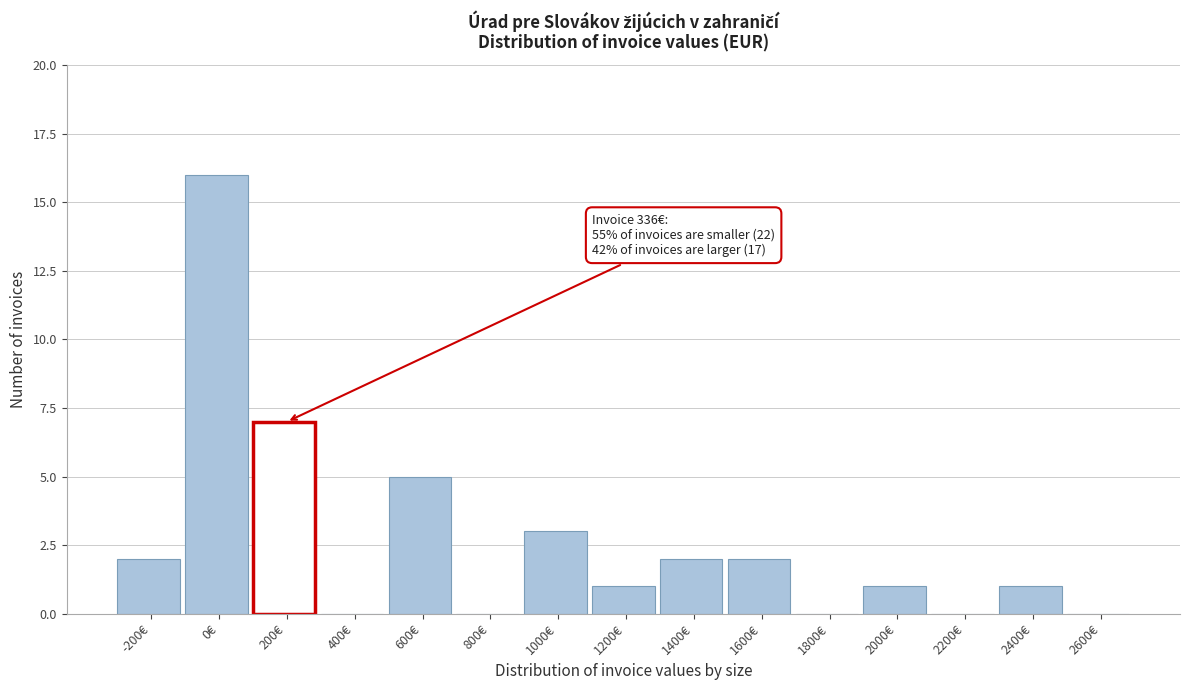

Reading left to right, extract all data points from this chart.

-200€=2	0€=16	200€=7	400€=0	600€=5	800€=0	1000€=3	1200€=1	1400€=2	1600€=2	1800€=0	2000€=1	2200€=0	2400€=1	2600€=0